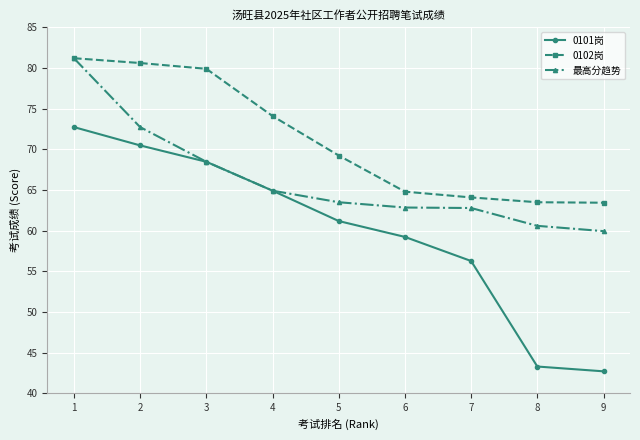

How many lines are shown in the chart?

3